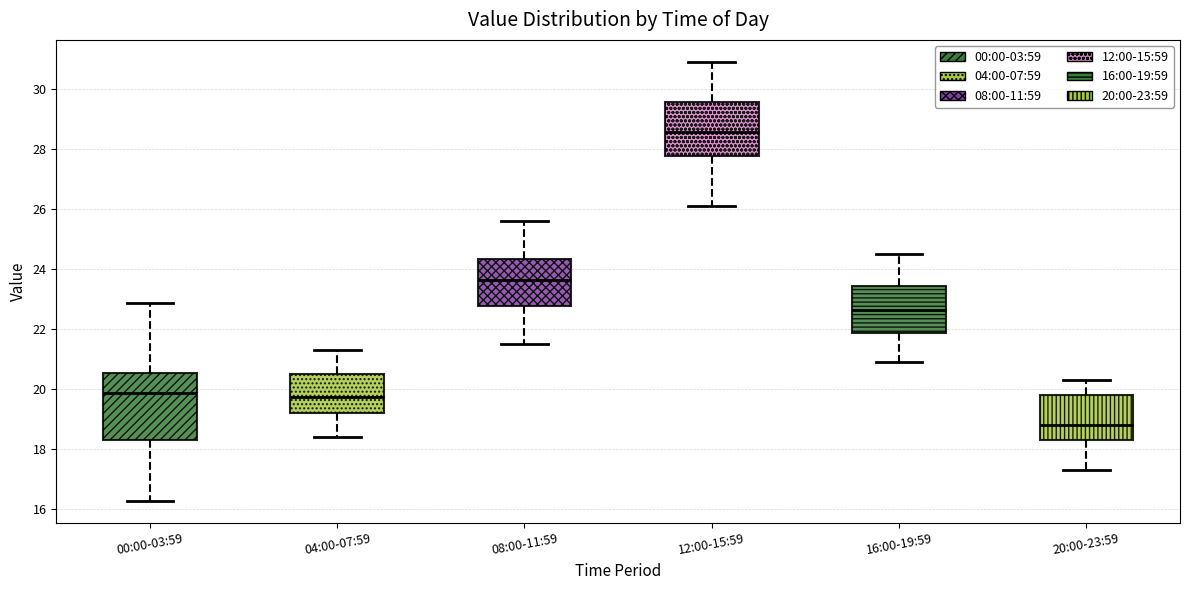

Reading left to right, transcribe this box plot: for each box, give where its median line is, the range the box spans, and where its two whiskers end, as read against the y-axis. The values are not printed on the chart, so give them approximately, as read against the axis.

00:00-03:59: median 19.8, box 18.4 to 20.6, whiskers 16.2 to 22.8
04:00-07:59: median 19.8, box 19.2 to 20.6, whiskers 18.4 to 21.4
08:00-11:59: median 23.6, box 22.8 to 24.4, whiskers 21.6 to 25.6
12:00-15:59: median 28.6, box 27.8 to 29.6, whiskers 26.2 to 31.0
16:00-19:59: median 22.6, box 21.8 to 23.4, whiskers 21.0 to 24.6
20:00-23:59: median 18.8, box 18.4 to 19.8, whiskers 17.4 to 20.4